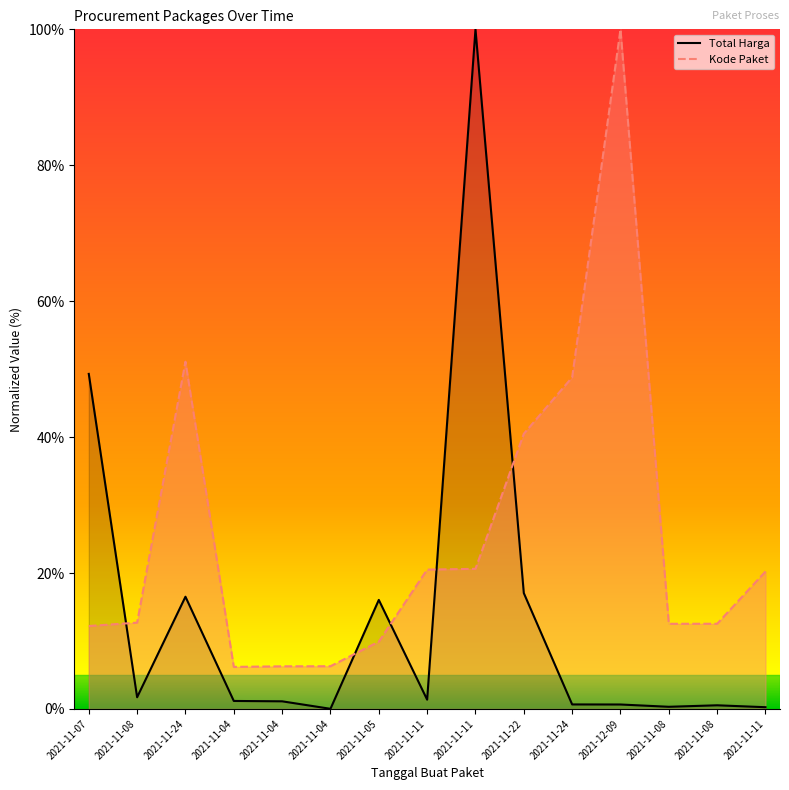

List the series in order of their peak value, highest first.

Total Harga, Kode Paket